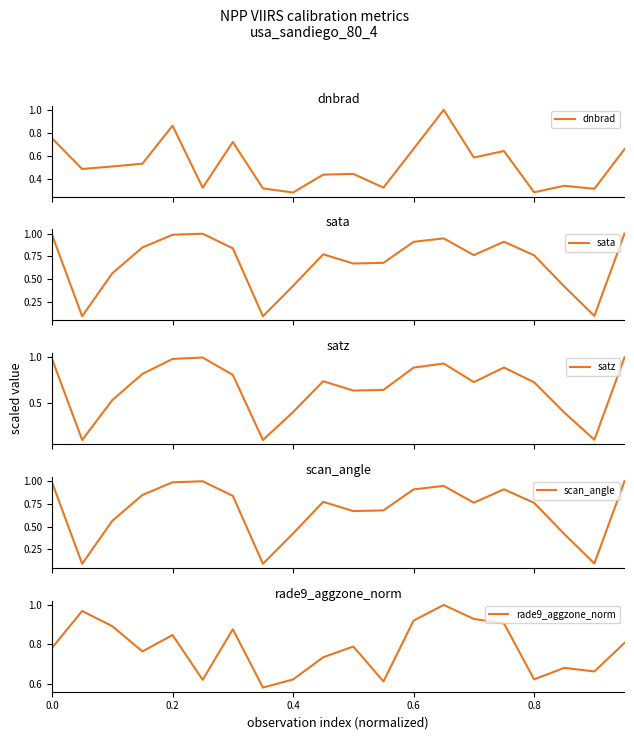

How many distinct data groups are displayed?

5